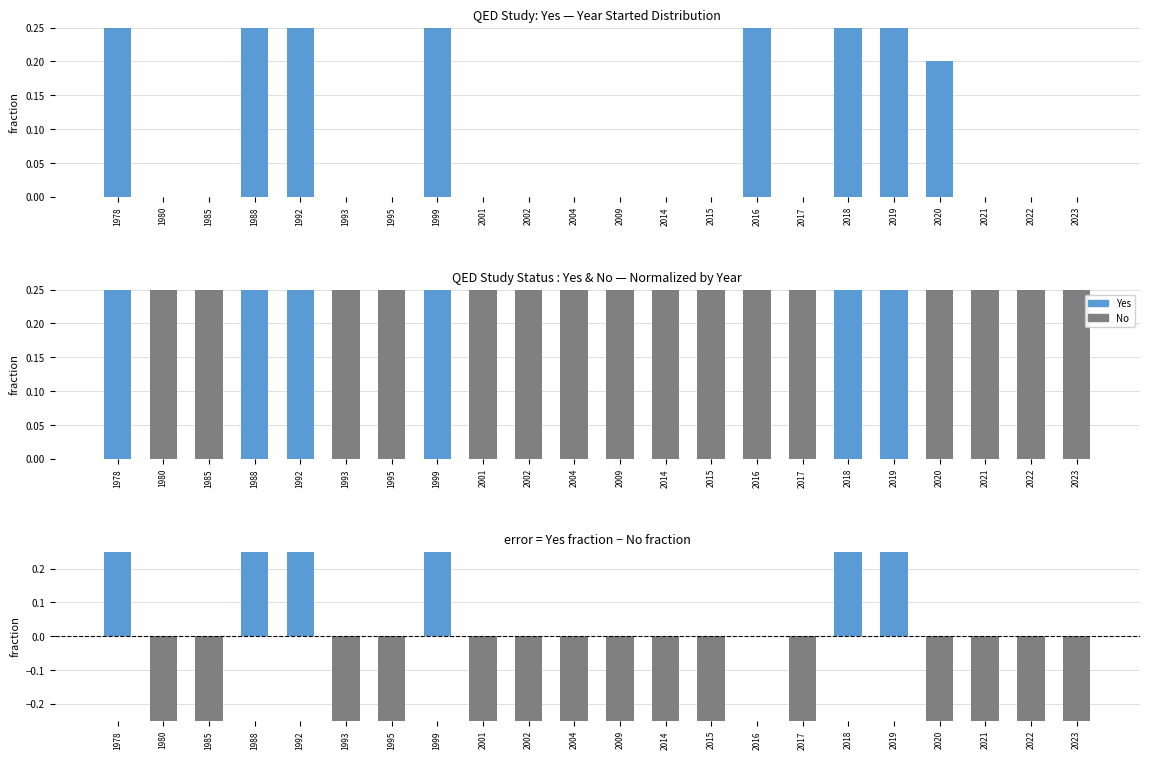

What is the value of the No > Yes bar at the 22nd from the left?

-1.0